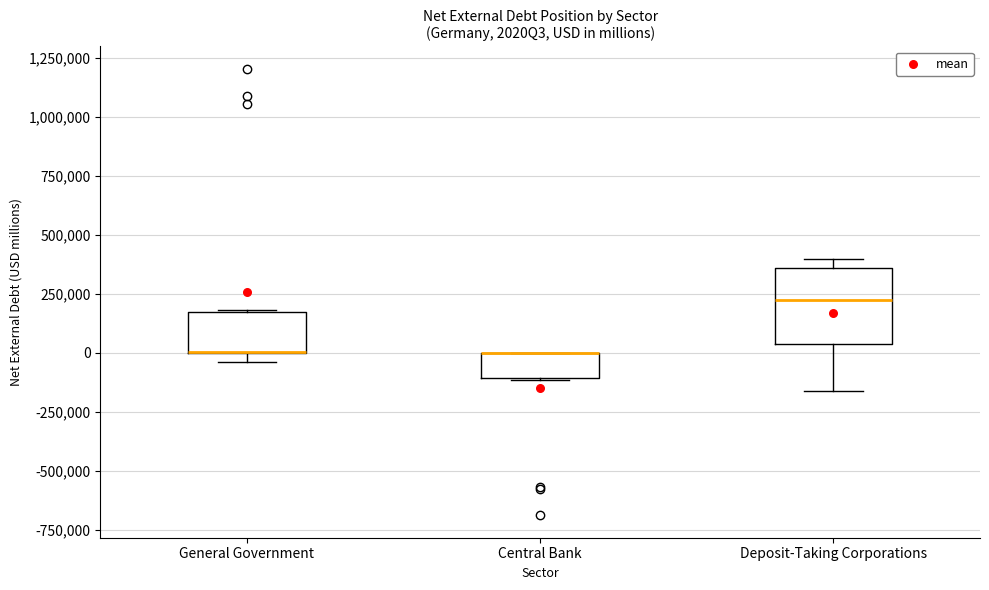

Reading left to right, transcribe this box plot: for each box, give where its median line is, the range the box spans, and where its two whiskers end, as read against the y-axis. The values are not printed on the chart, so give them approximately, as read against the axis.

General Government: median 0 (drawn on the box's lower edge), box 0 to 150000, whiskers -50000 to 200000
Central Bank: median 0 (drawn on the box's upper edge), box -100000 to 0, whiskers -100000 to 0
Deposit-Taking Corporations: median 200000, box 50000 to 350000, whiskers -150000 to 400000